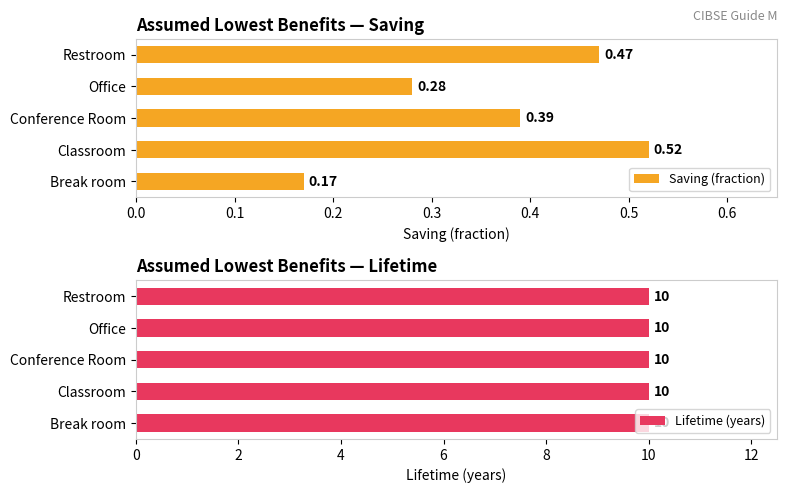

List the series in order of their peak value, highest first.

Lifetime (years), Saving (fraction)